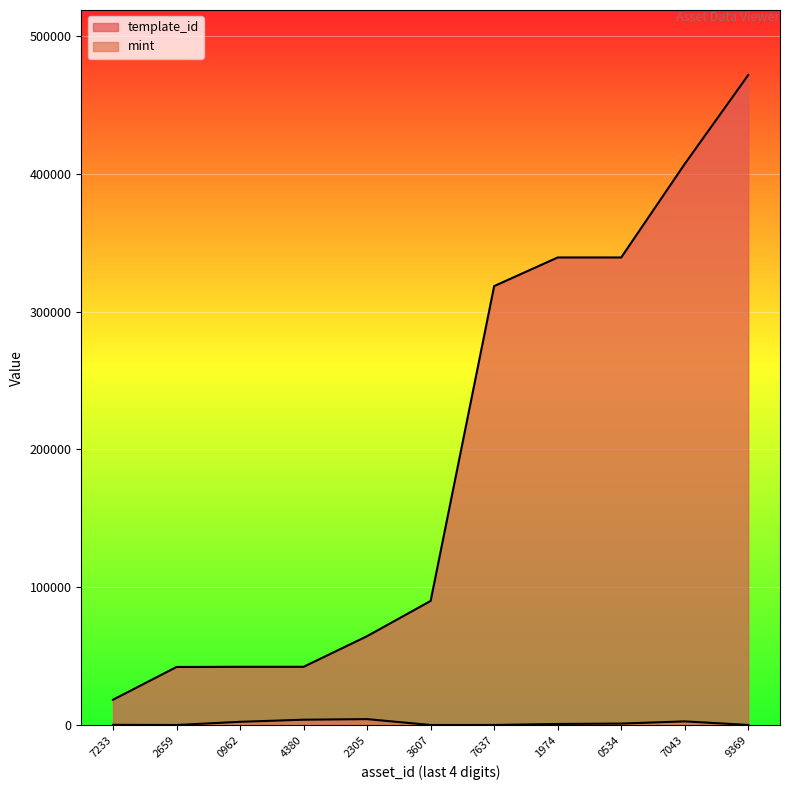

How many lines are shown in the chart?

2